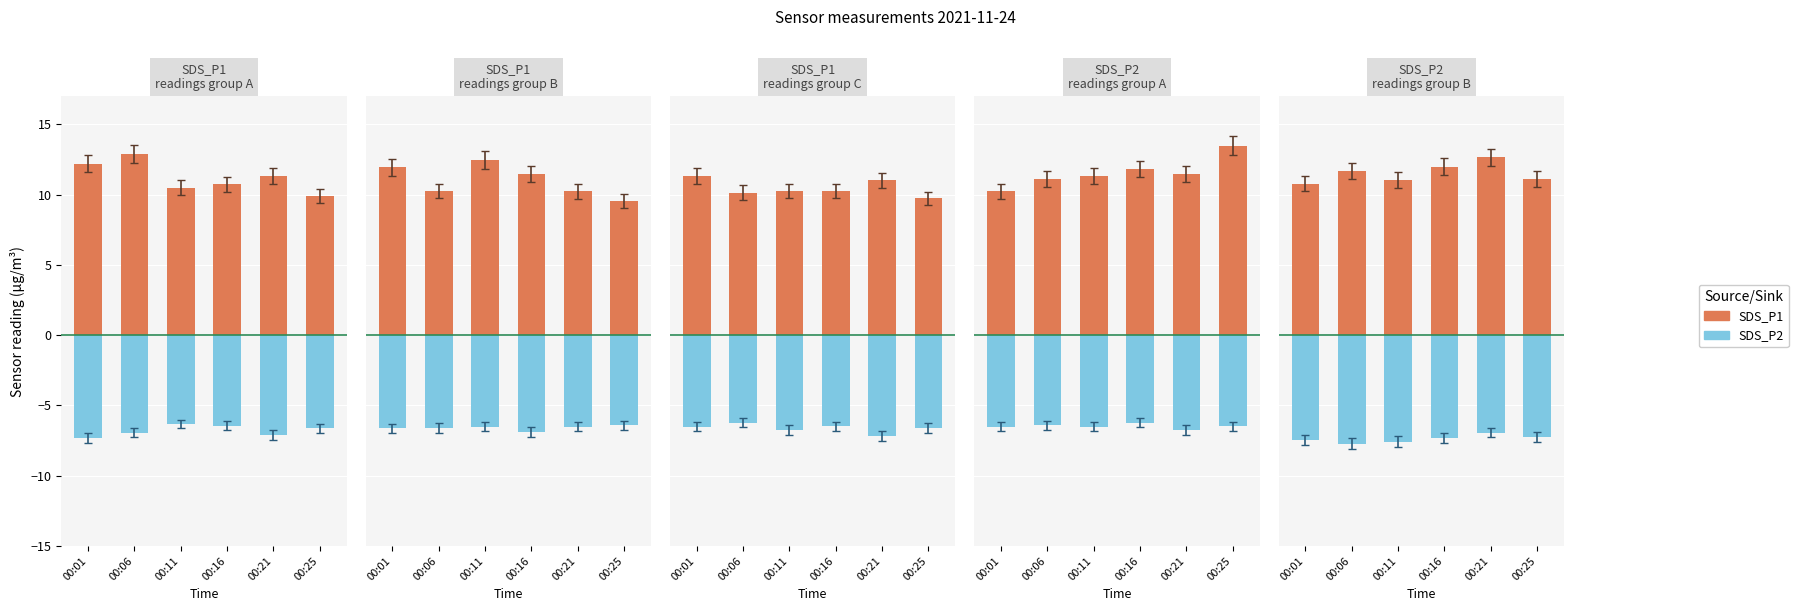

Which series has the largest range (max minus min)?

SDS_P1